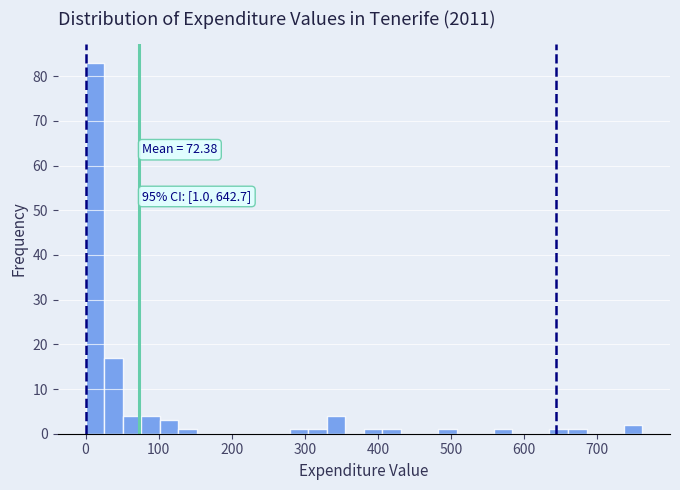

Around what value on the x-axis is the tallest bar? Give the approximate position of its centre, as read against the axis.

10